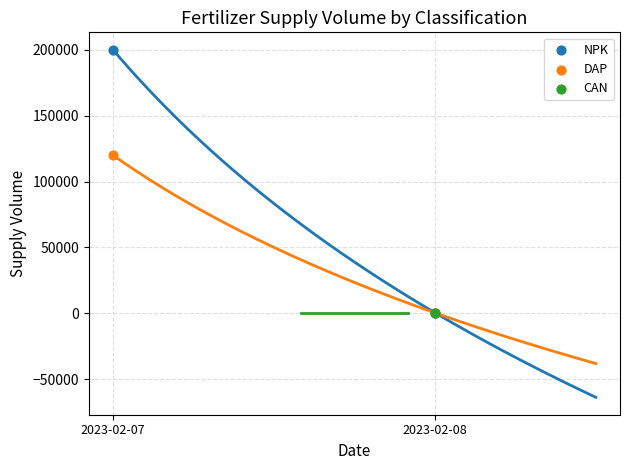

Which series reaches the maximum Y coordinate?

NPK